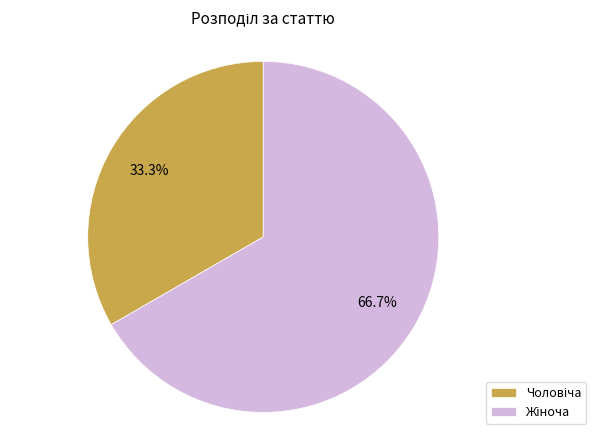

Is there a majority slice in this chart?

Yes